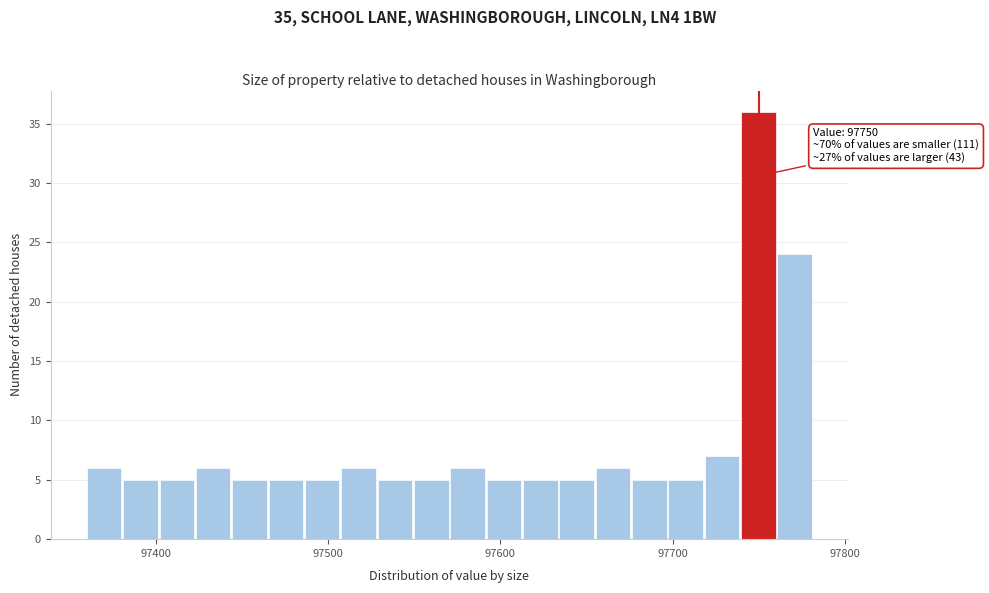

Read against the x-axis, roughly where is the centre of the tallest bar?

97750